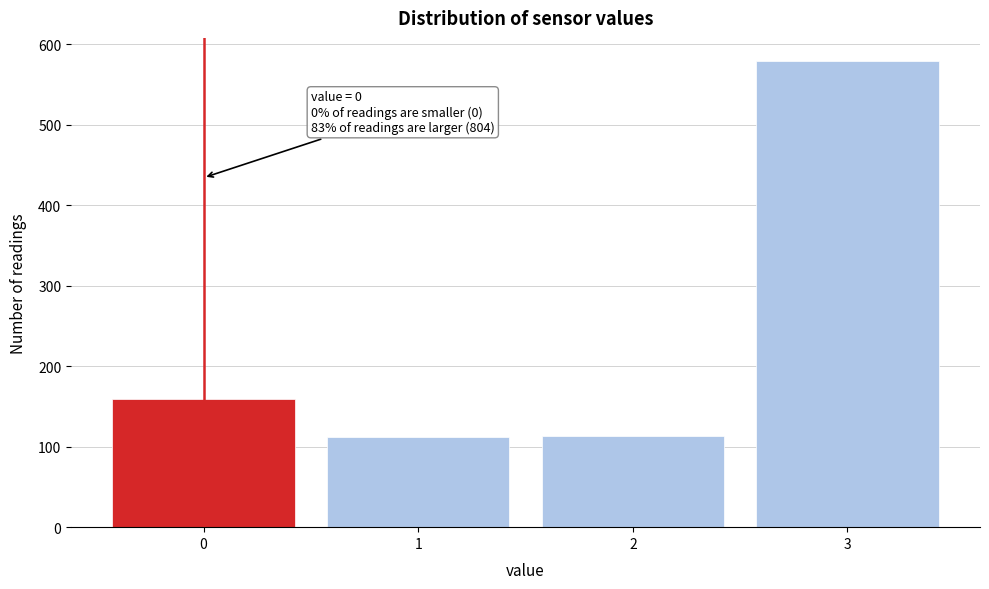

What is the difference between the values at 2 and 0?

46